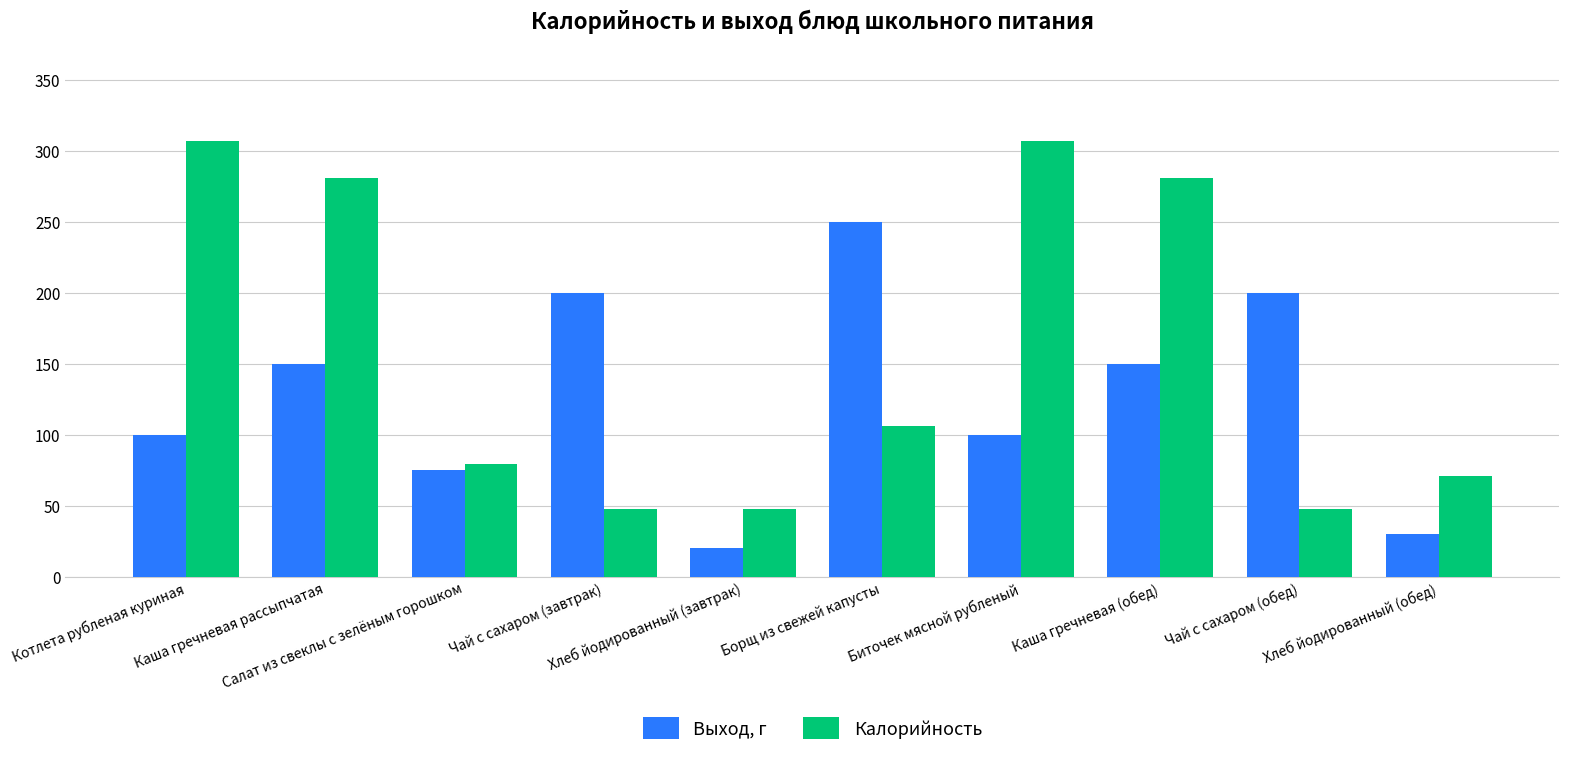

Which label corresponds to the smallest value in the chart?

Хлеб йодированный (завтрак)